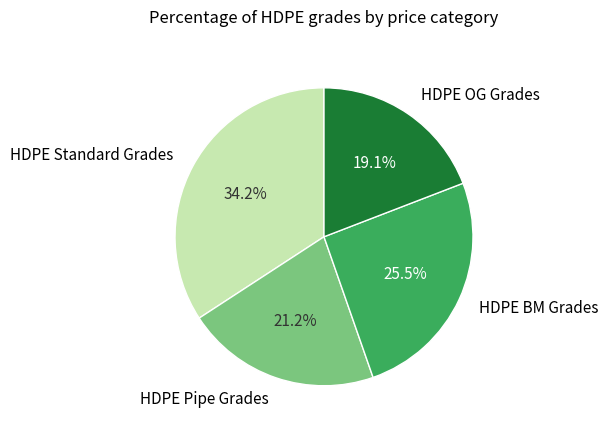

Is there a majority slice in this chart?

No